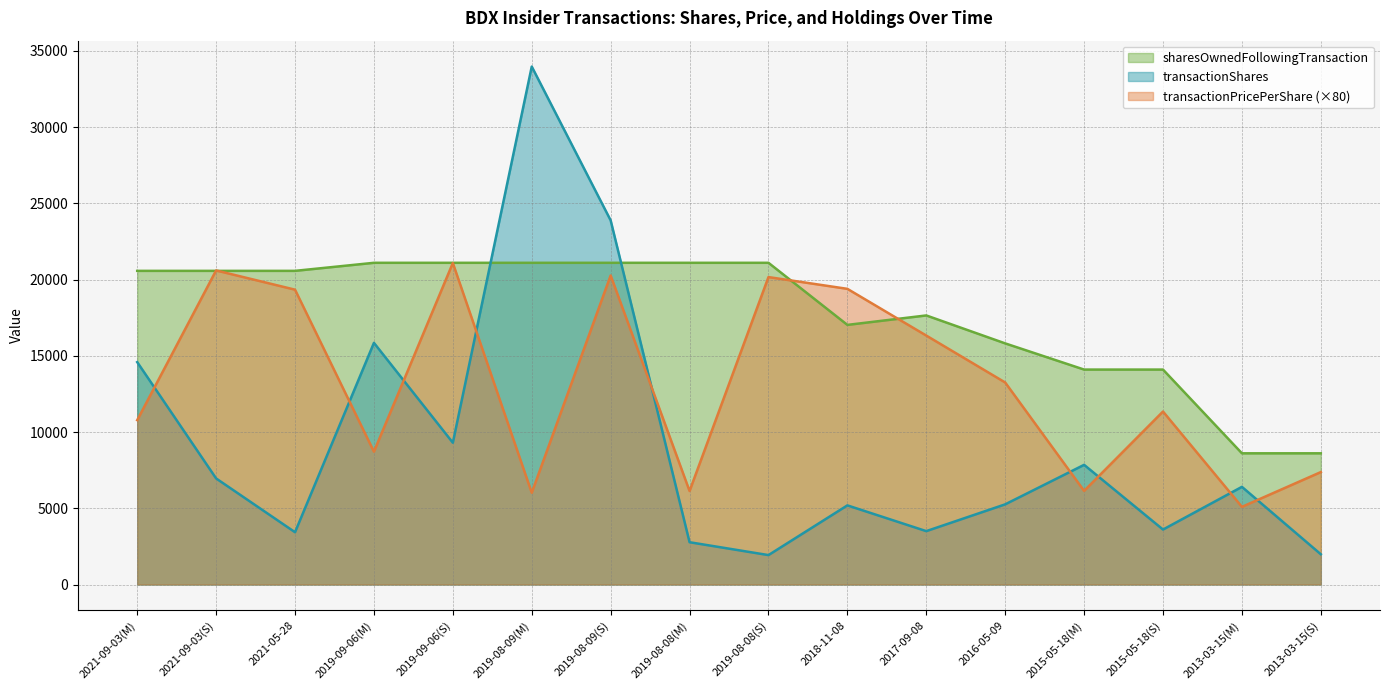

Does the chart display data point markers on the line(s)?

No